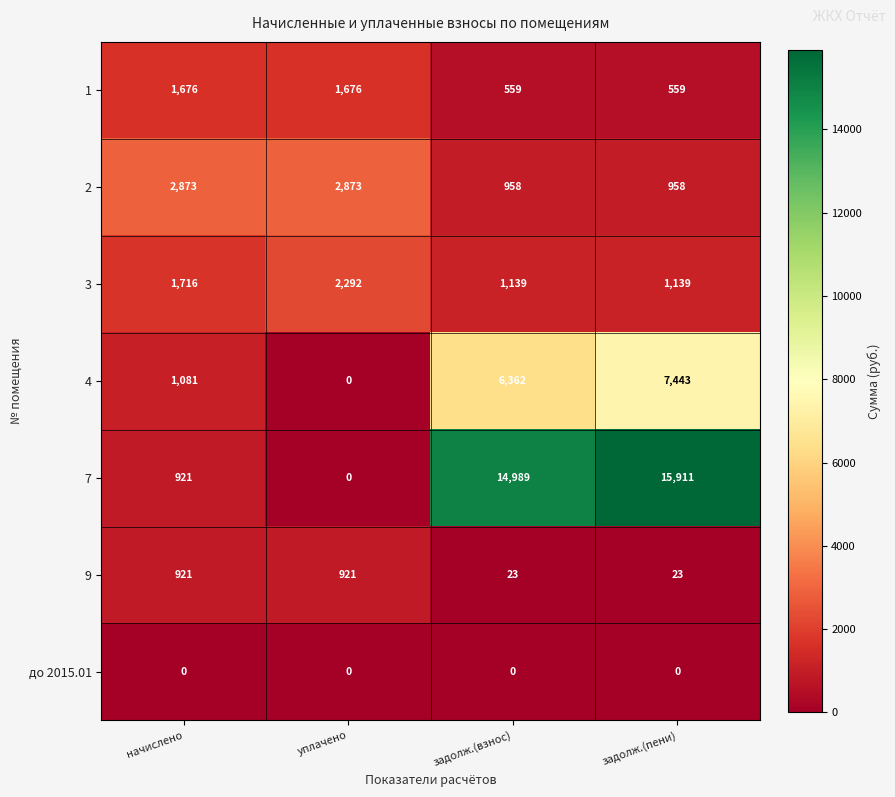

At which category is the sum across all series the highest?

задолж.(пени)